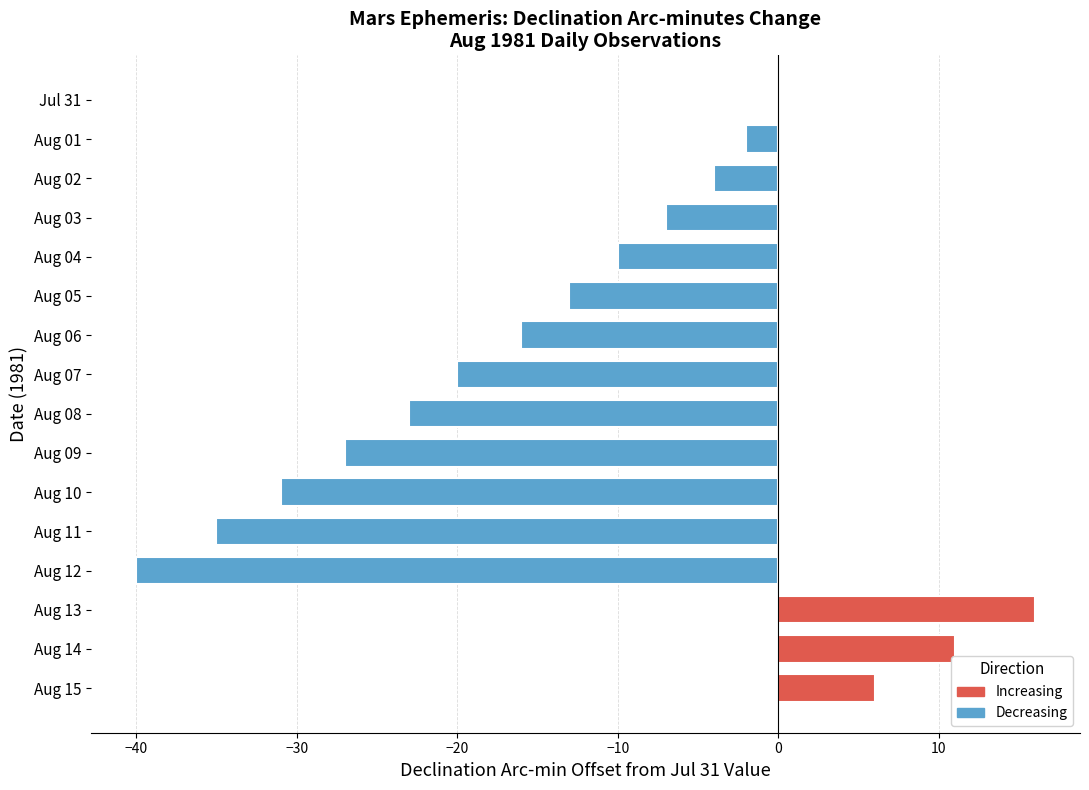

How many series are shown in this chart?

1